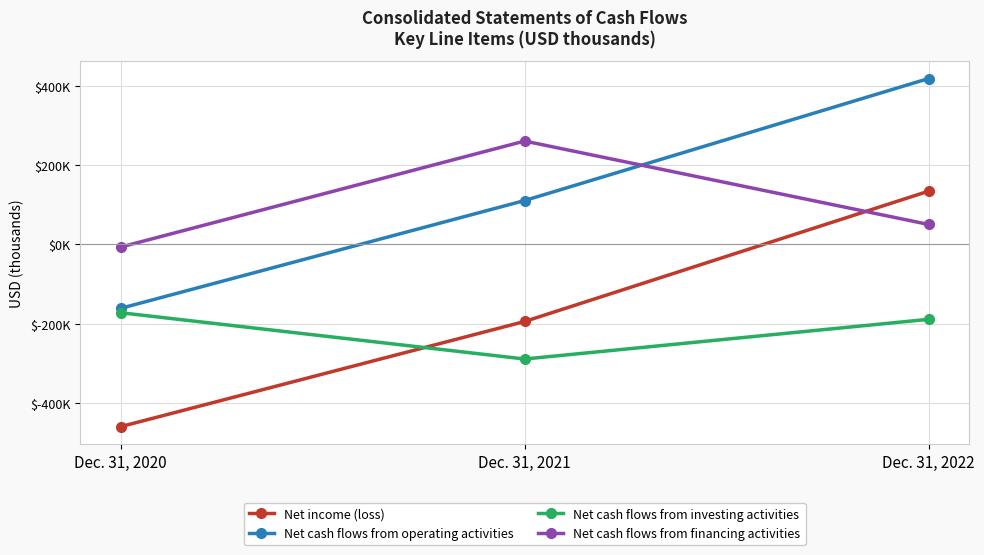

List the series in order of their peak value, lowest first.

Net cash flows from investing activities, Net income (loss), Net cash flows from financing activities, Net cash flows from operating activities